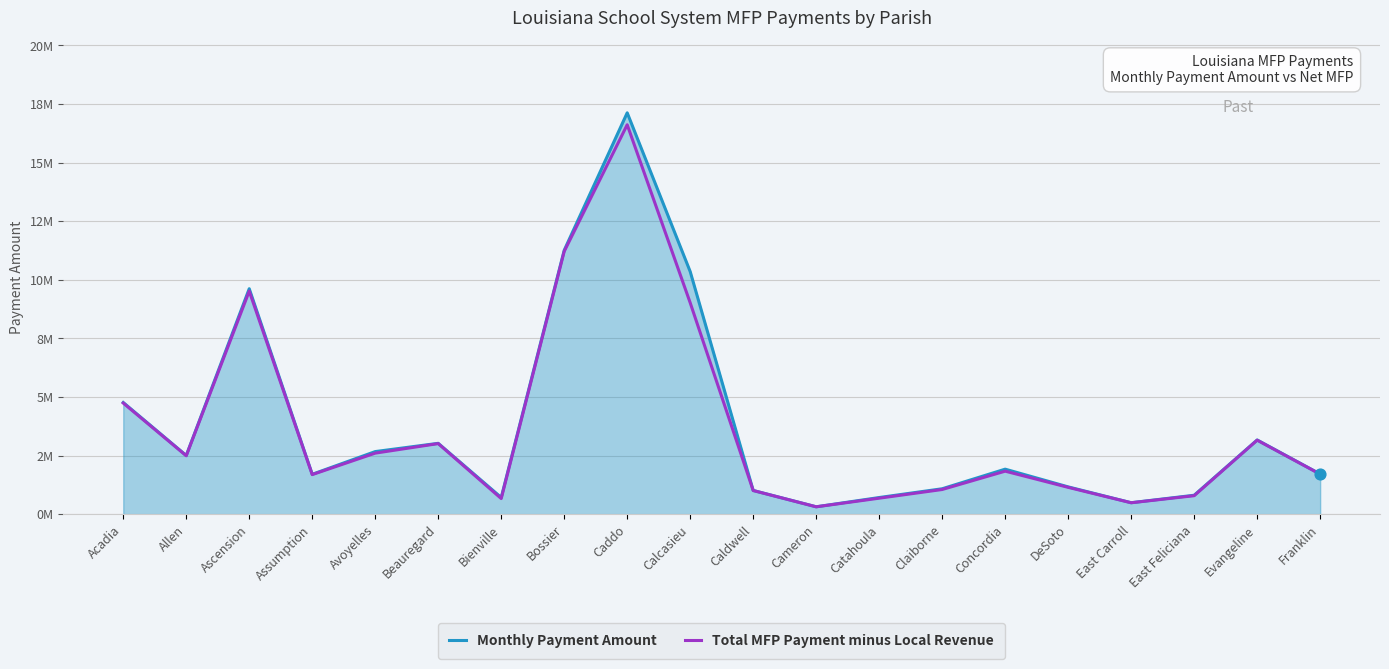

What are all the series names shown in the legend?

Monthly Payment Amount, Total MFP Payment minus Local Revenue